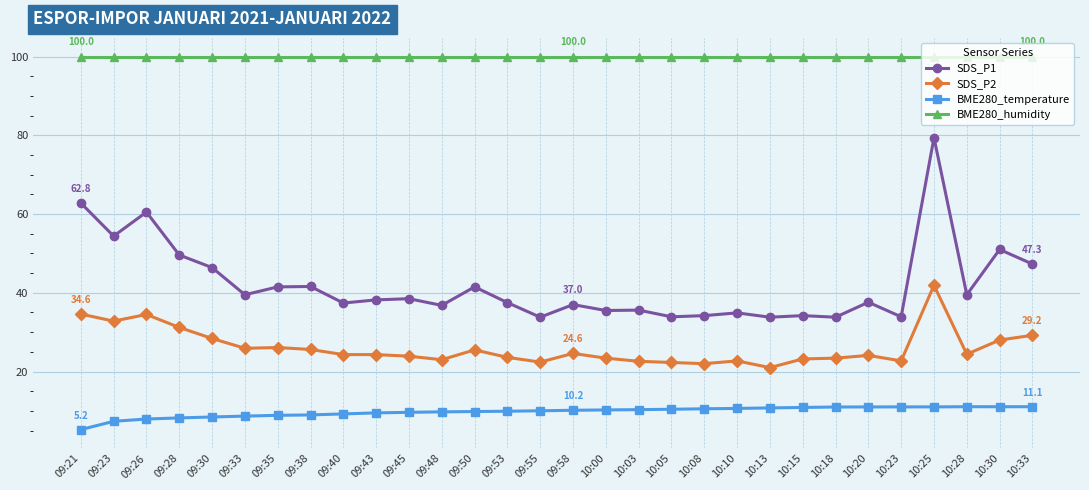

Is it true that BME280_temperature equals 2.9 at 10:15?

False